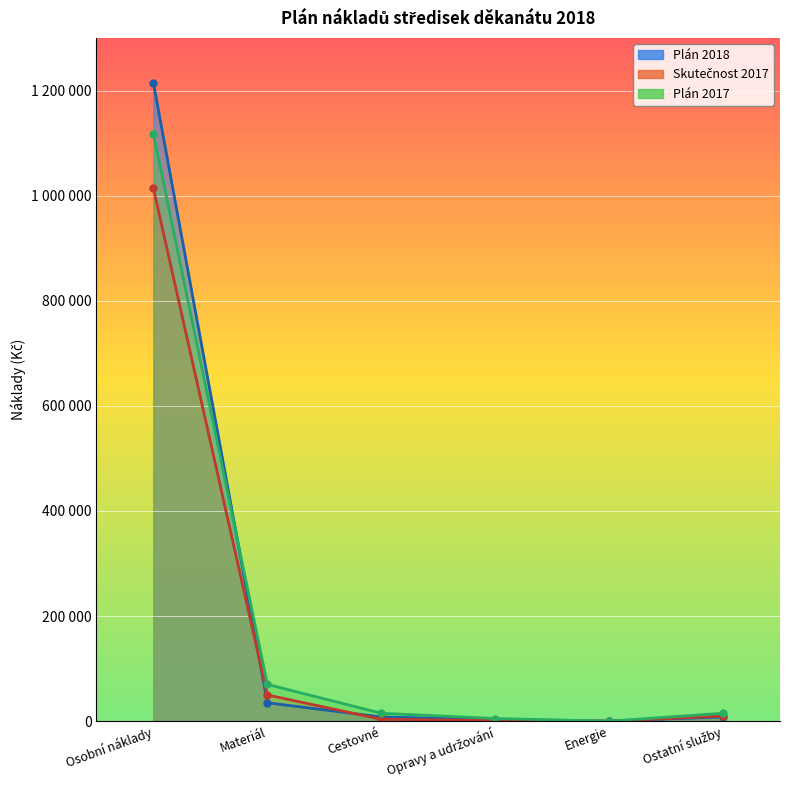

At which label does Plán 2018 first exceed 8000?

Osobní náklady